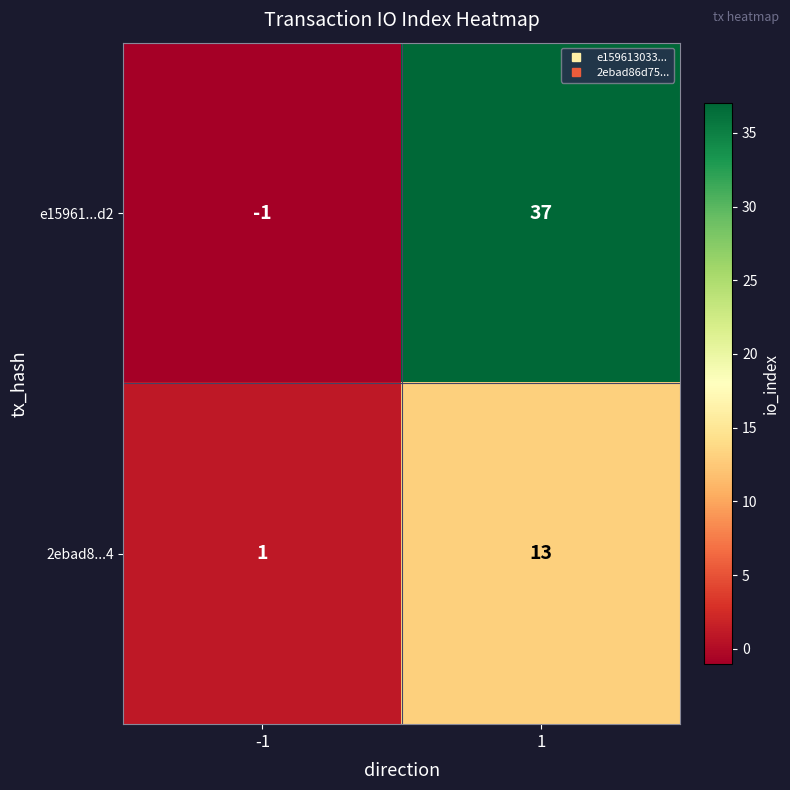

What is the average value of the 2ebad8...4 series?

7